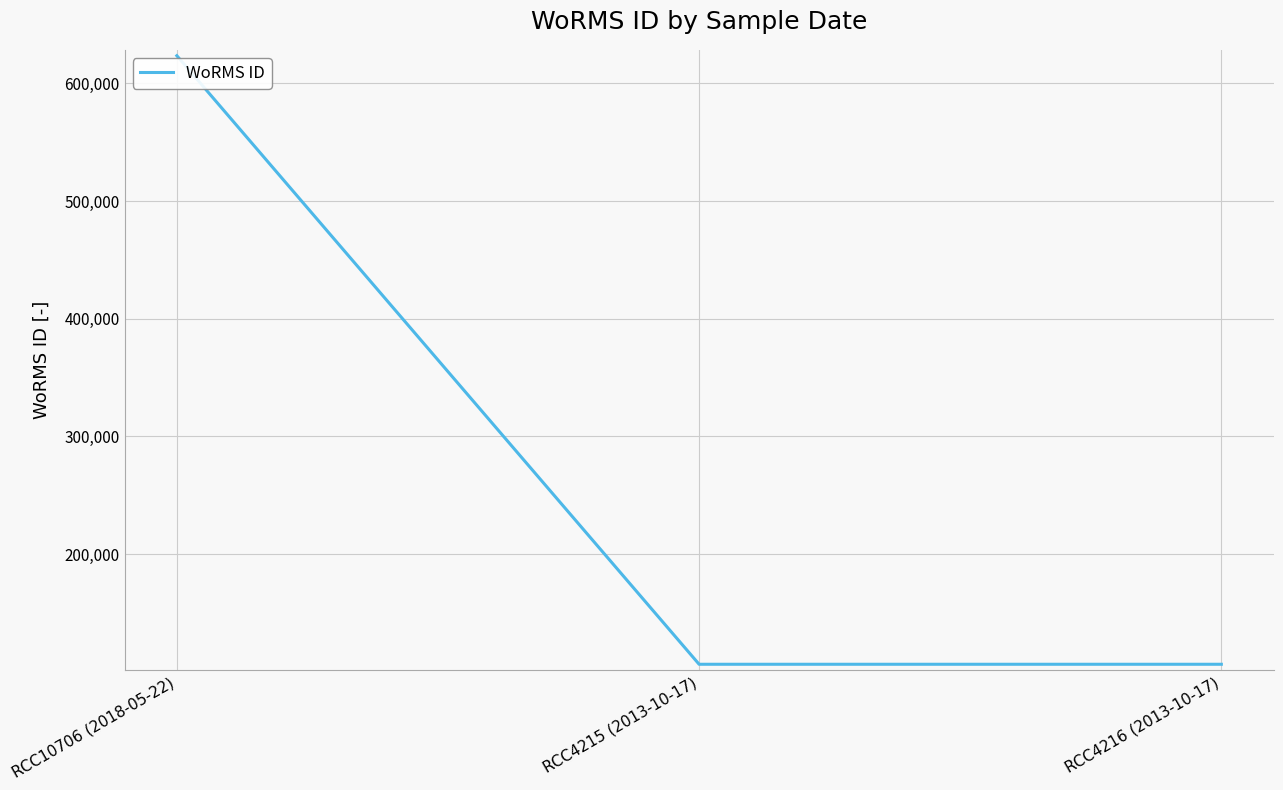

Reading left to right, list all the values displayed in this chart.

RCC10706 (2018-05-22)=623449	RCC4215 (2013-10-17)=106287	RCC4216 (2013-10-17)=106287